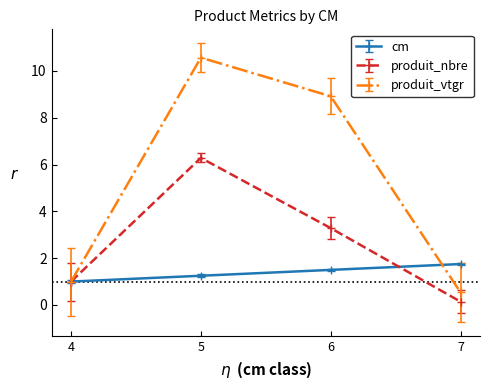

Which series has the largest range (max minus min)?

produit_vtgr